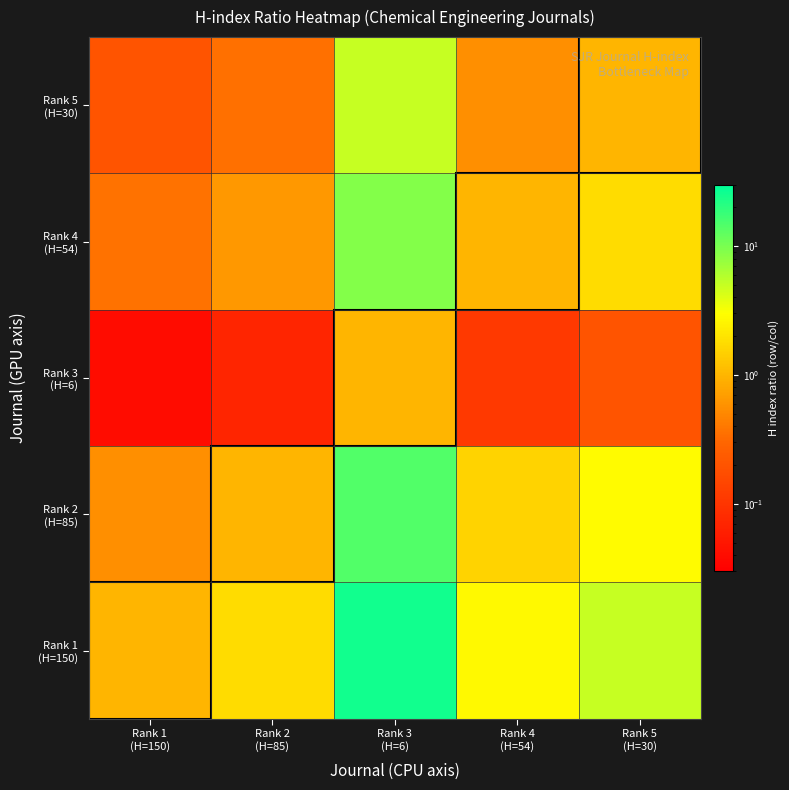

Between Rank 1 (H=150) and Rank 3 (H=6), which series saw the biggest shift?

Rank 1 (H=150)